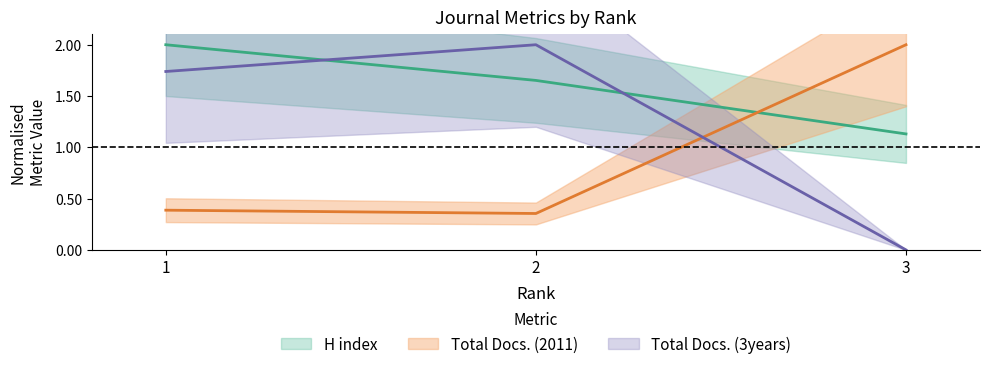

How many H index values are between 1 and 2?

3